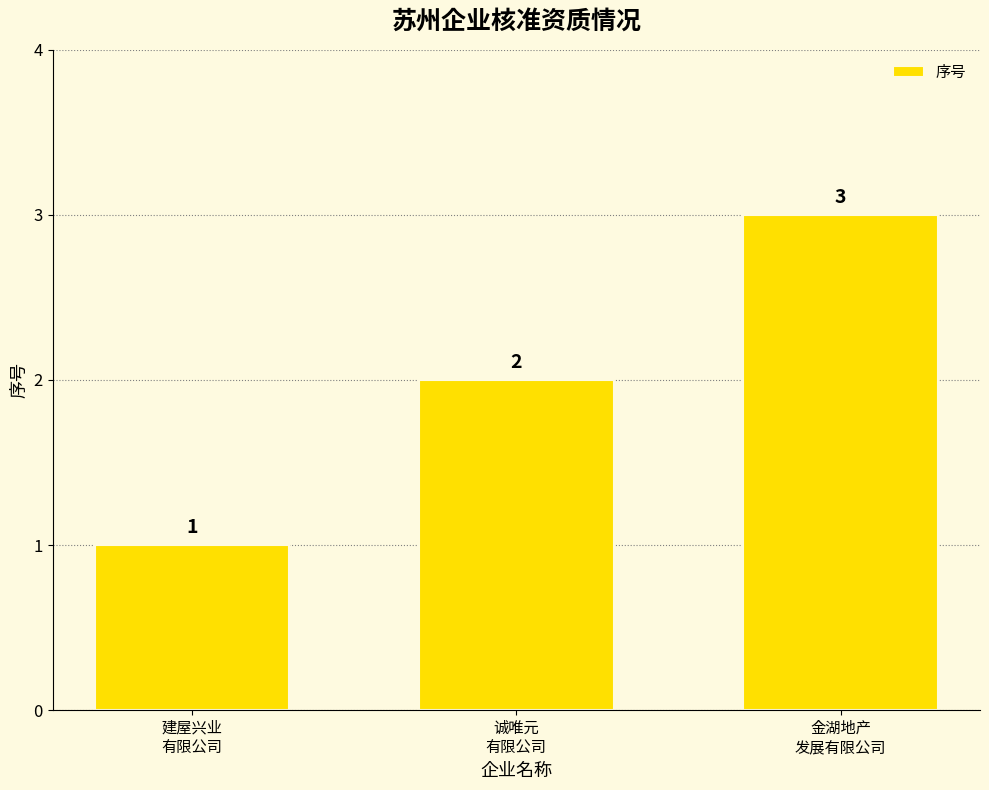

What is the difference between the values at 金湖地产
发展有限公司 and 建屋兴业
有限公司?

2